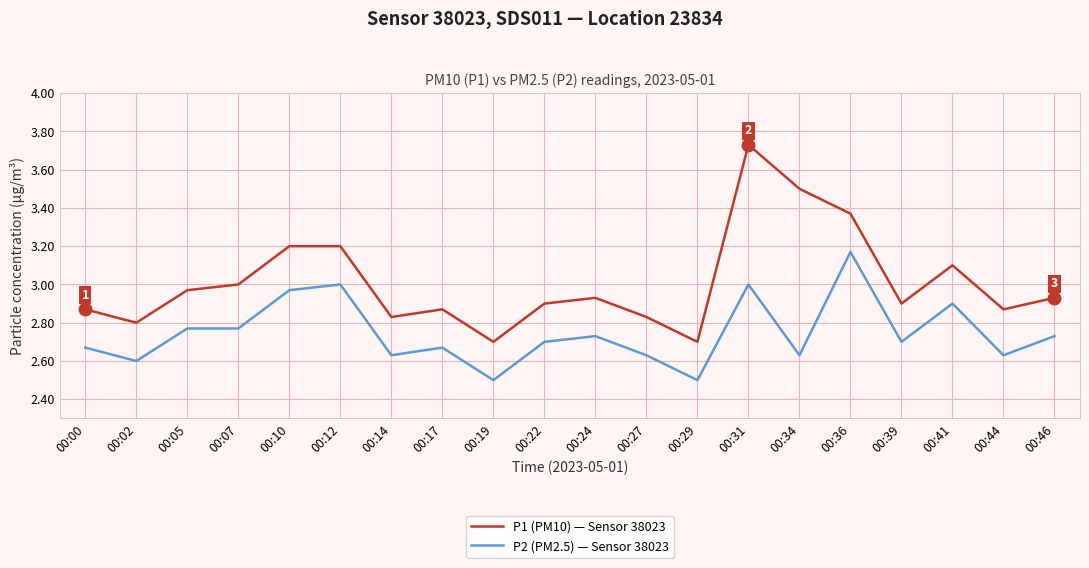

Where is P1 (PM10) — Sensor 38023 nearest to the value 3?

00:07